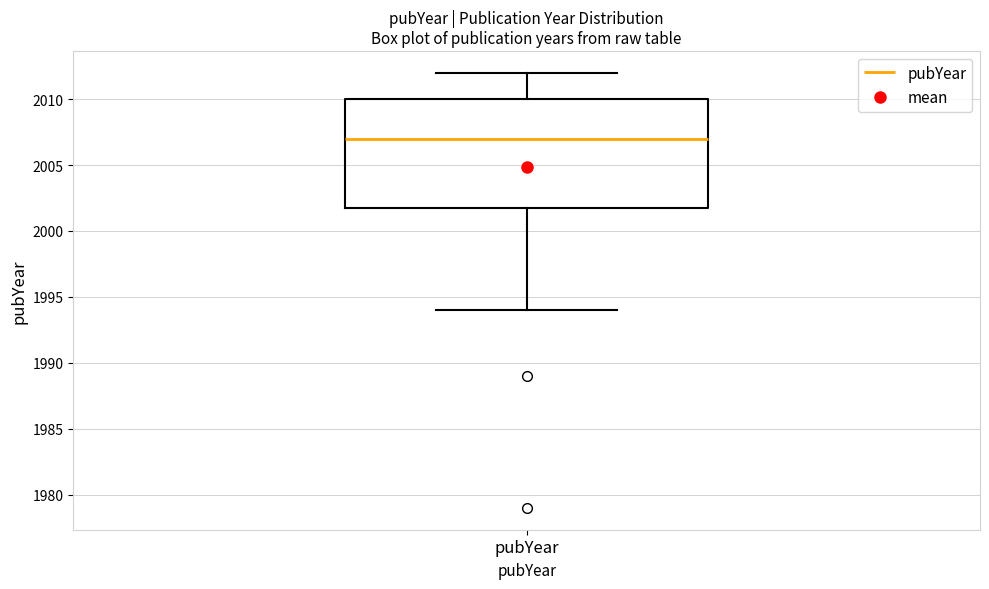

Transcribe this box plot: give where the median line is, the range the box spans, and where the two whiskers end, as read against the y-axis. The values are not printed on the chart, so give them approximately, as read against the axis.

median 2007, box 2002 to 2010, whiskers 1994 to 2012